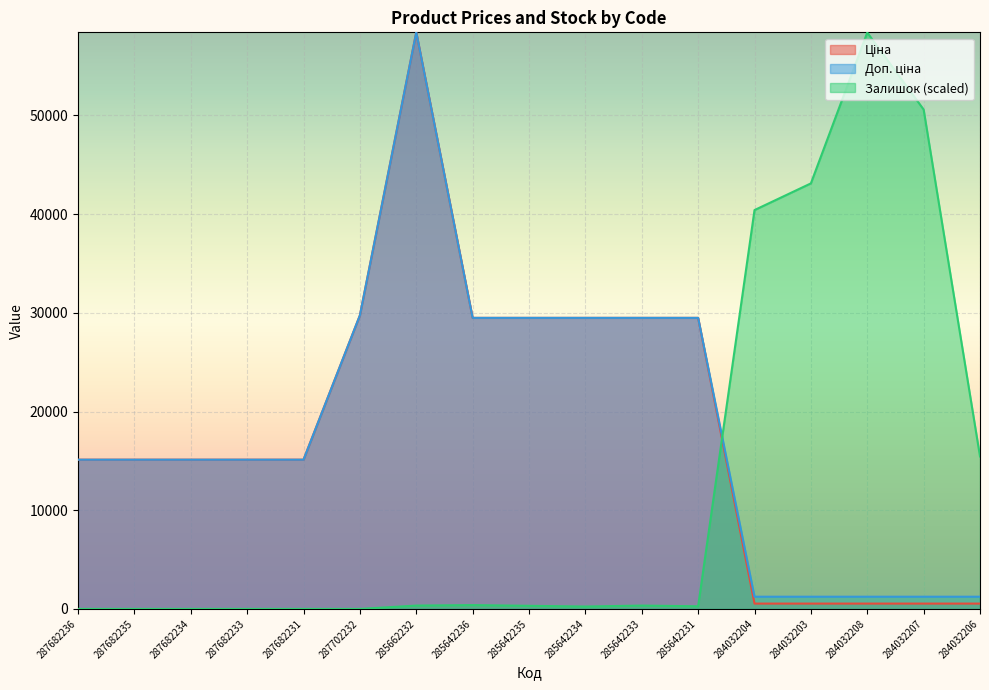

What is the label of the 11th point from the right?

285662232